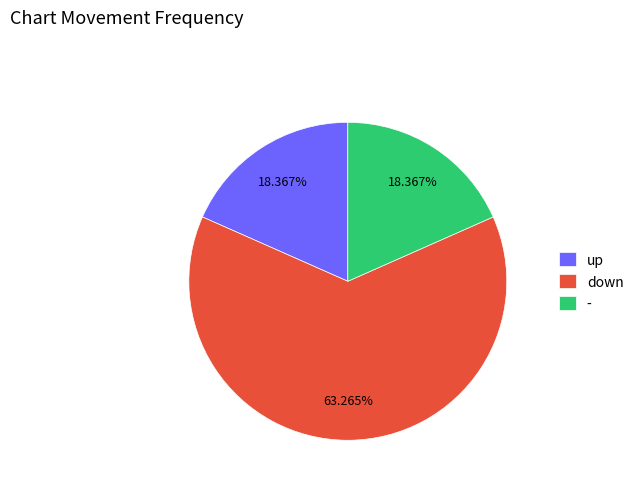

How many segments does this pie chart have?

3